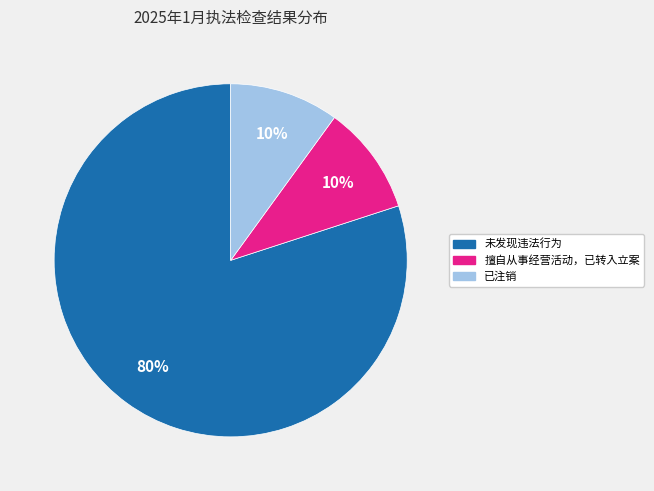

Count the number of slices in the pie.

3